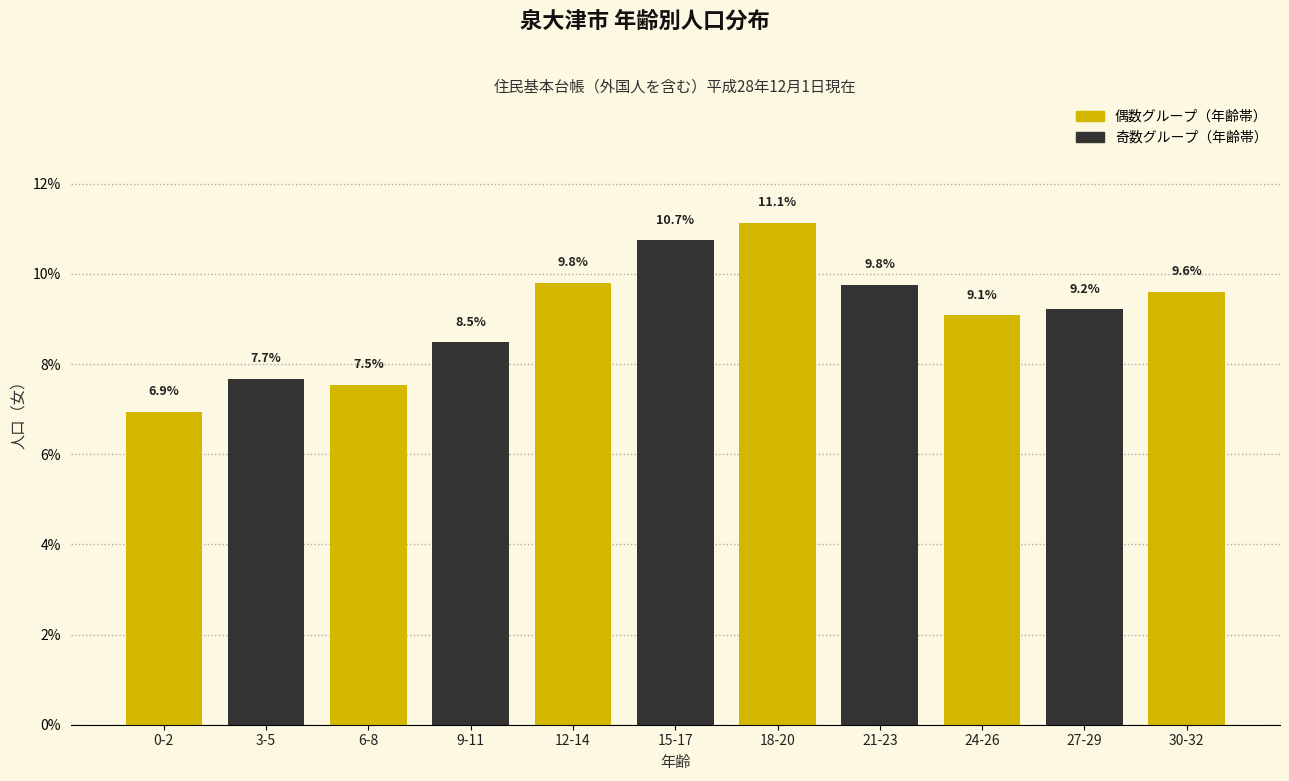

Reading right to left, extract all data points from this chart.

30-32=9.6	27-29=9.2	24-26=9.1	21-23=9.8	18-20=11.1	15-17=10.7	12-14=9.8	9-11=8.5	6-8=7.5	3-5=7.7	0-2=6.9